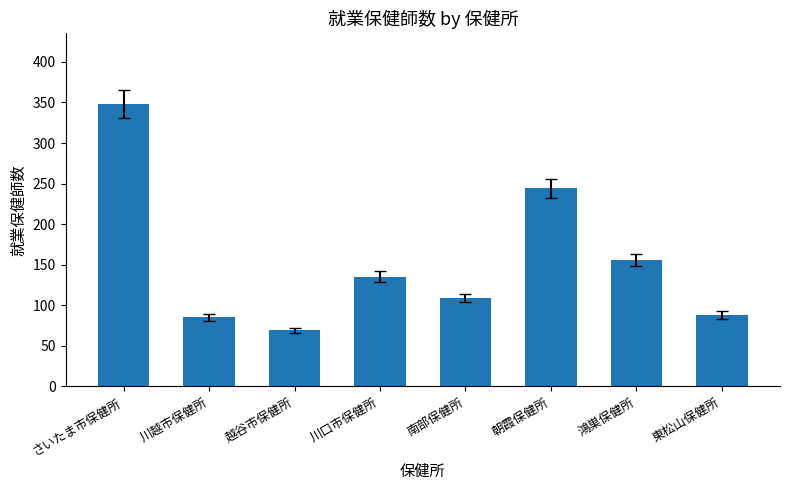

What is the label of the 6th bar from the left?

朝霞保健所